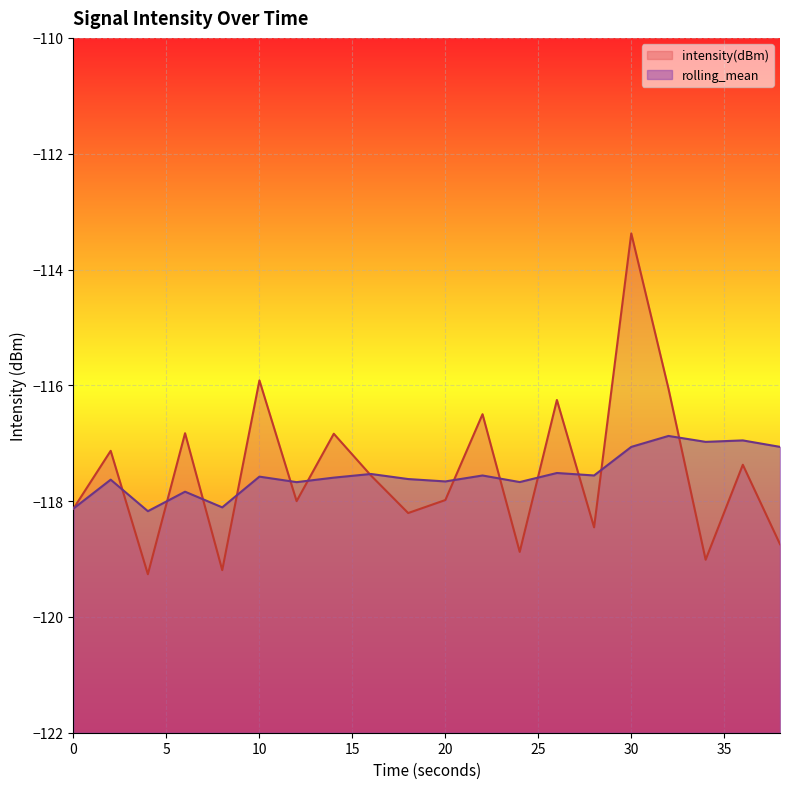

What is the value of the rolling_mean point at the 20th from the left?

-117.1